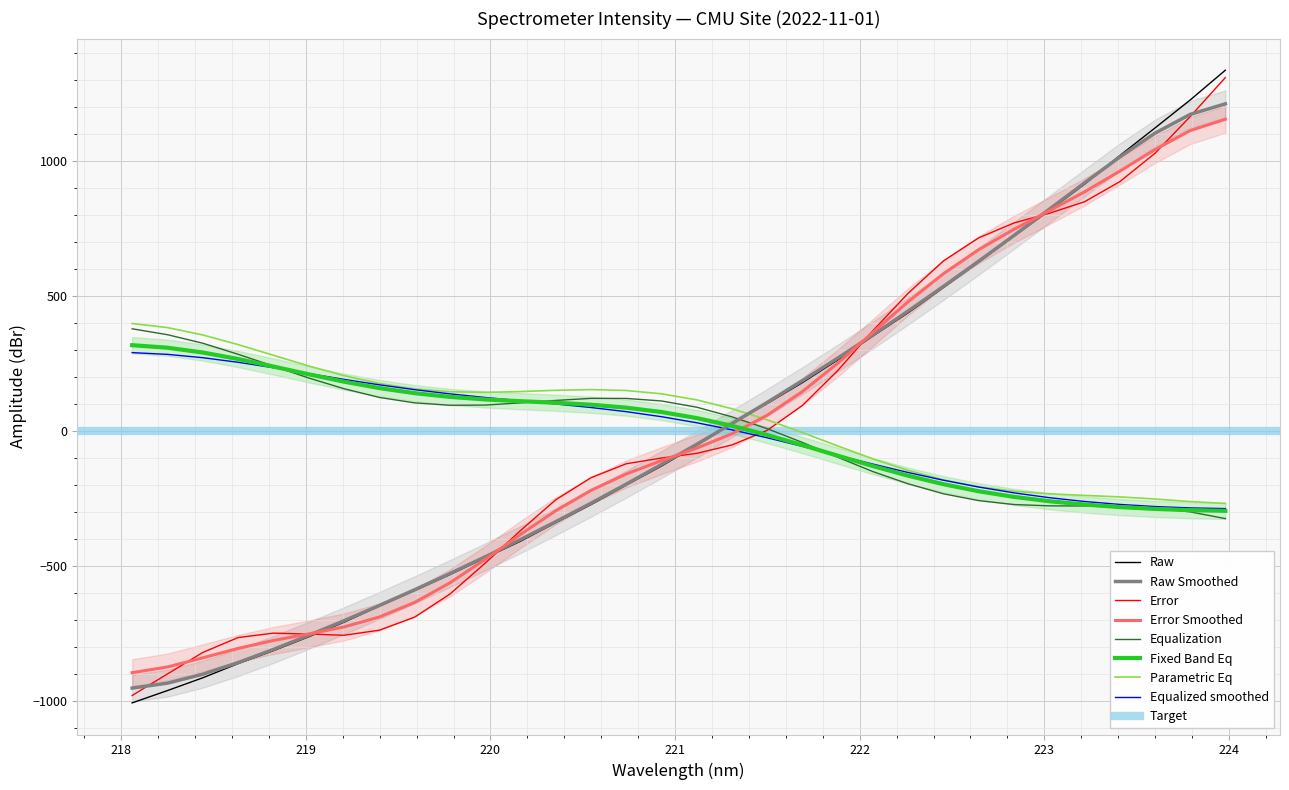

What is the difference between the maximum and minimum values?

2344.9